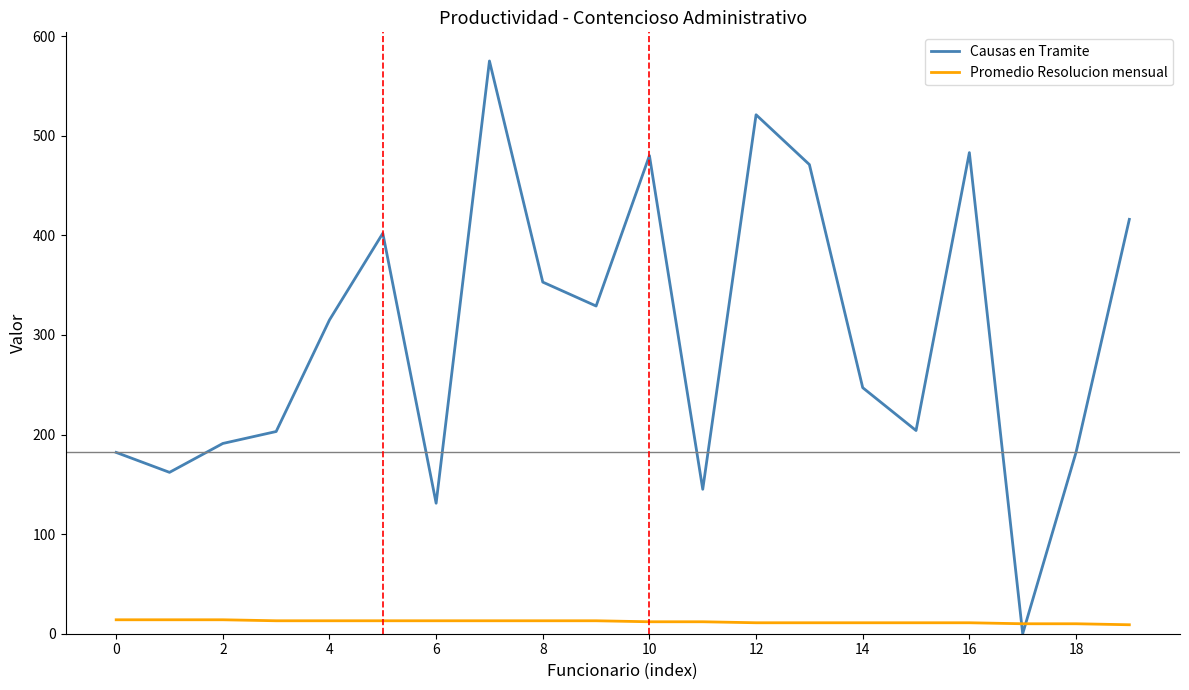

Which series has the largest total across all categories?

Causas en Tramite